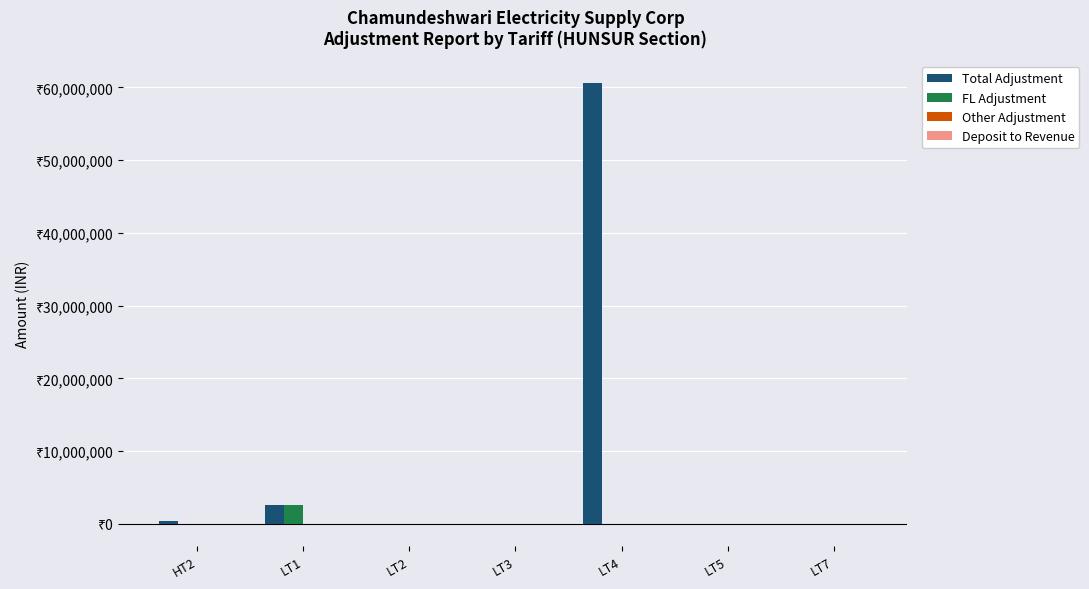

The value of Total Adjustment at LT5 is 4261.0. True or false?

True